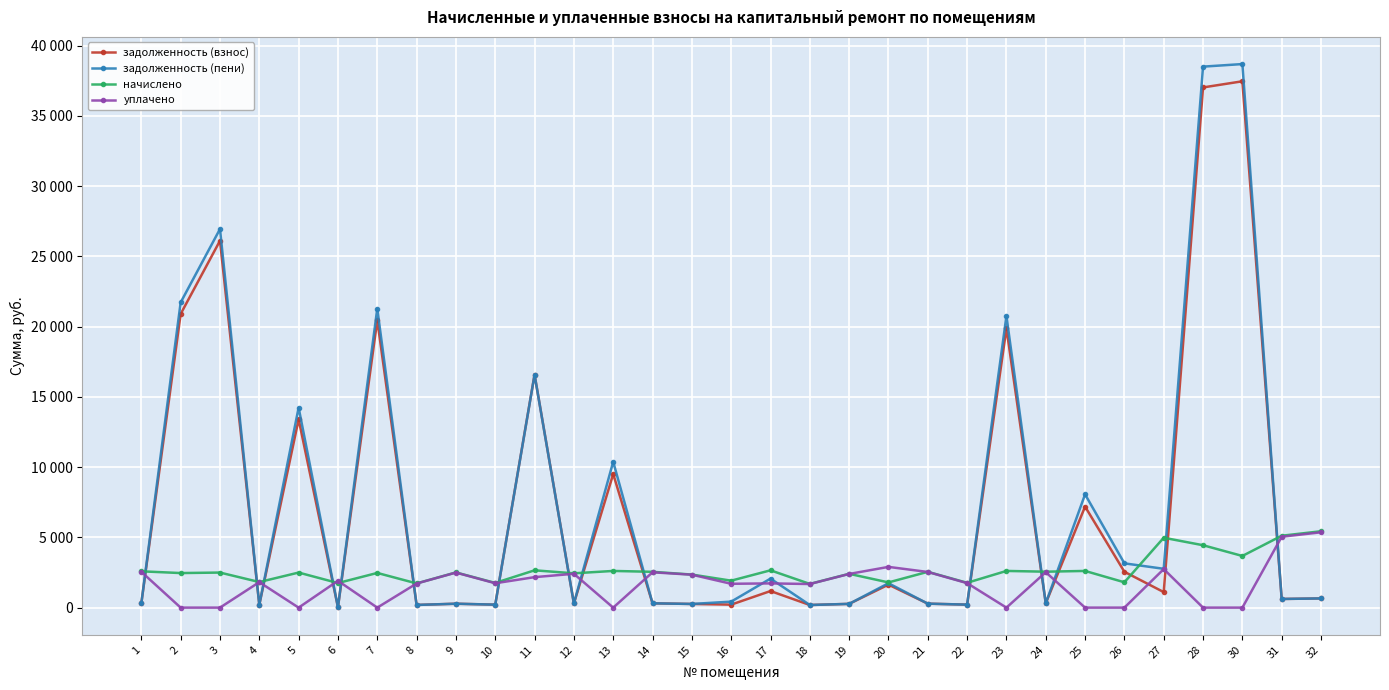

True or false: задолженность (пени) has more than 0 points higher than both neighbors.

True